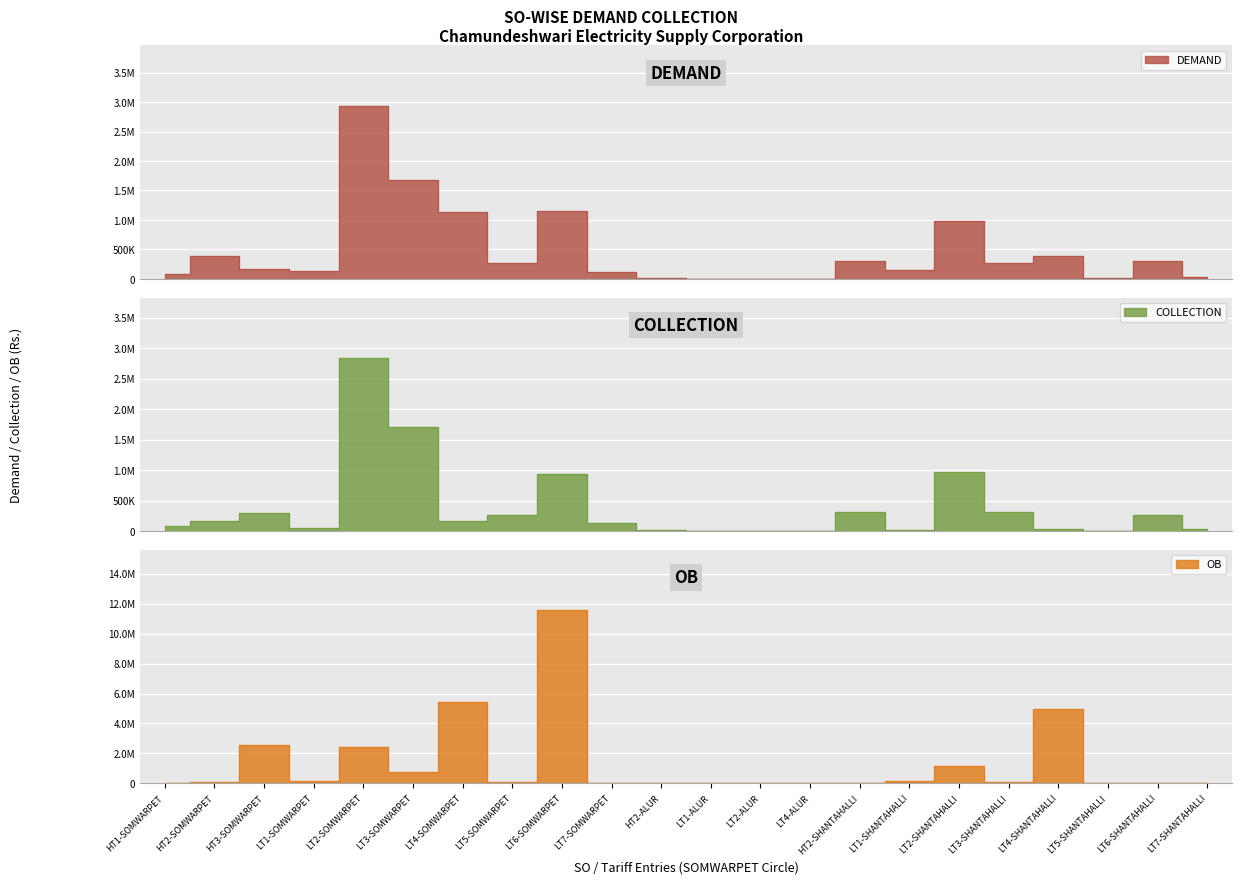

How many times do COLLECTION and OB cross each other?

10